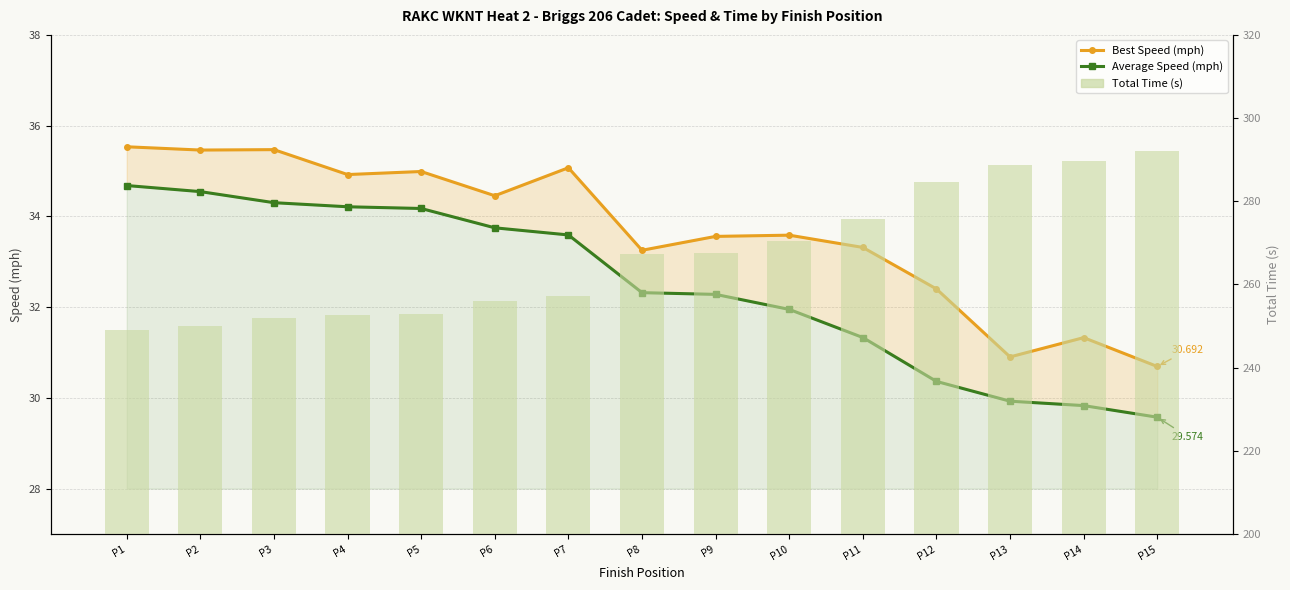

What is the average value of the Best Speed (mph) series?

33.7